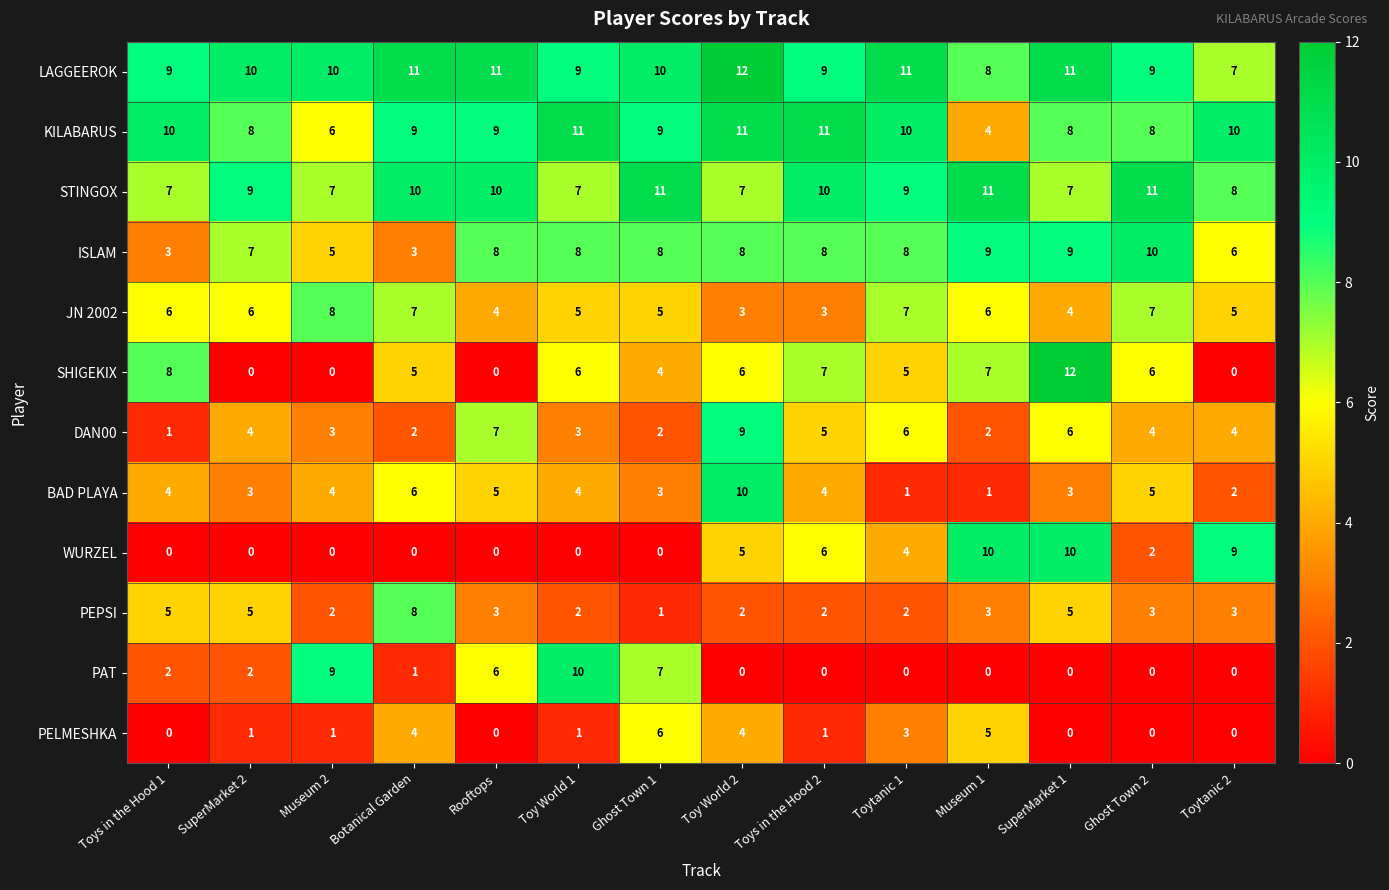

What is the maximum value for KILABARUS?

11